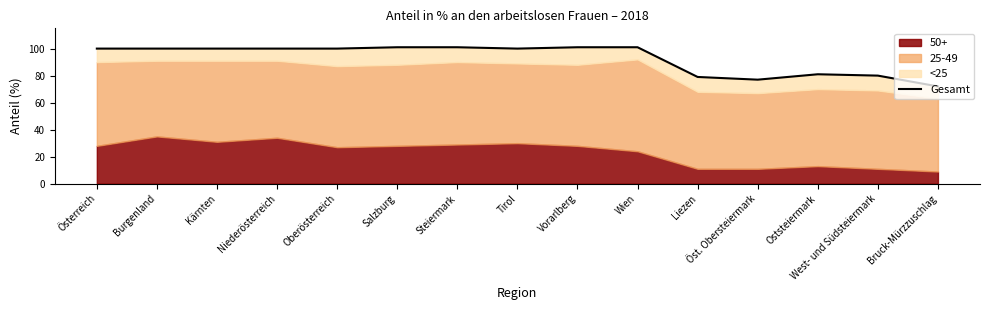

At which category does the chart reach its minimum across all series?

Bruck-Mürzzuschlag